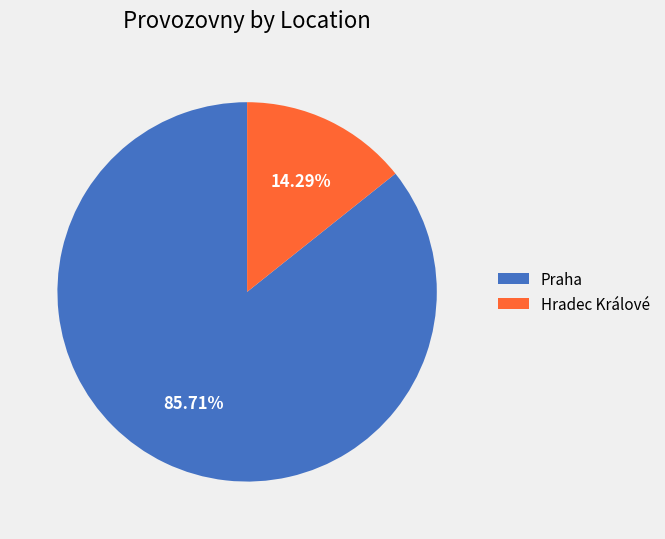

How many slices are in this pie chart?

2